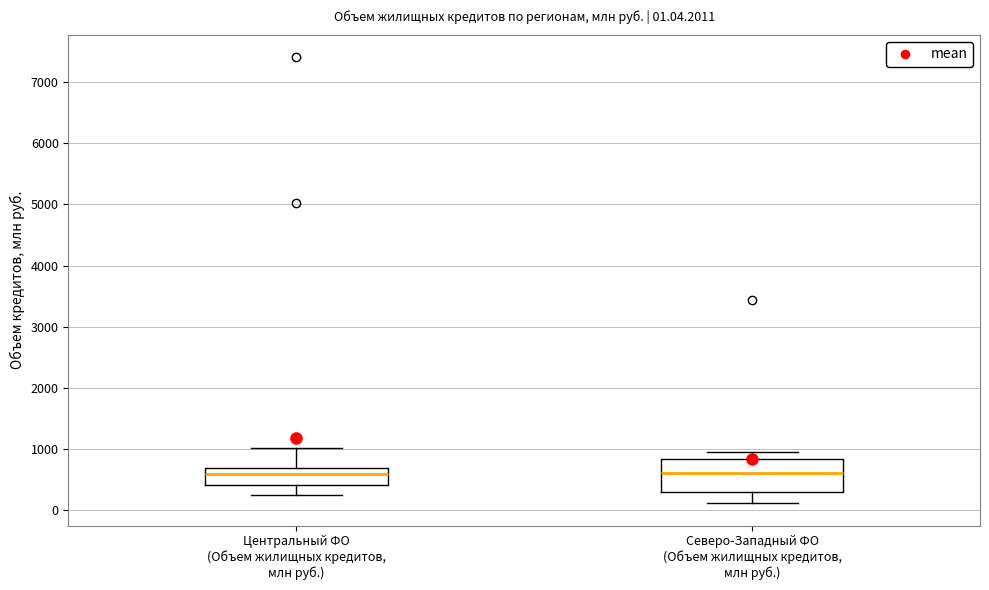

Comparing the boxes themselves (not the whiskers), which one is the tallest?

Северо-Западный ФО (Объем жилищных кредитов, млн руб.)